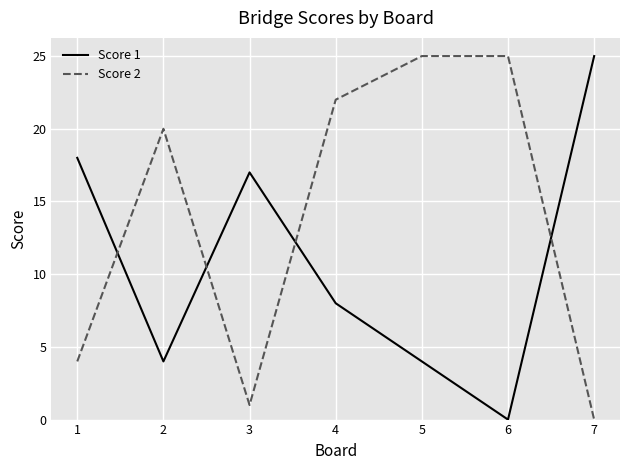

What is the maximum value for Score 2?

25